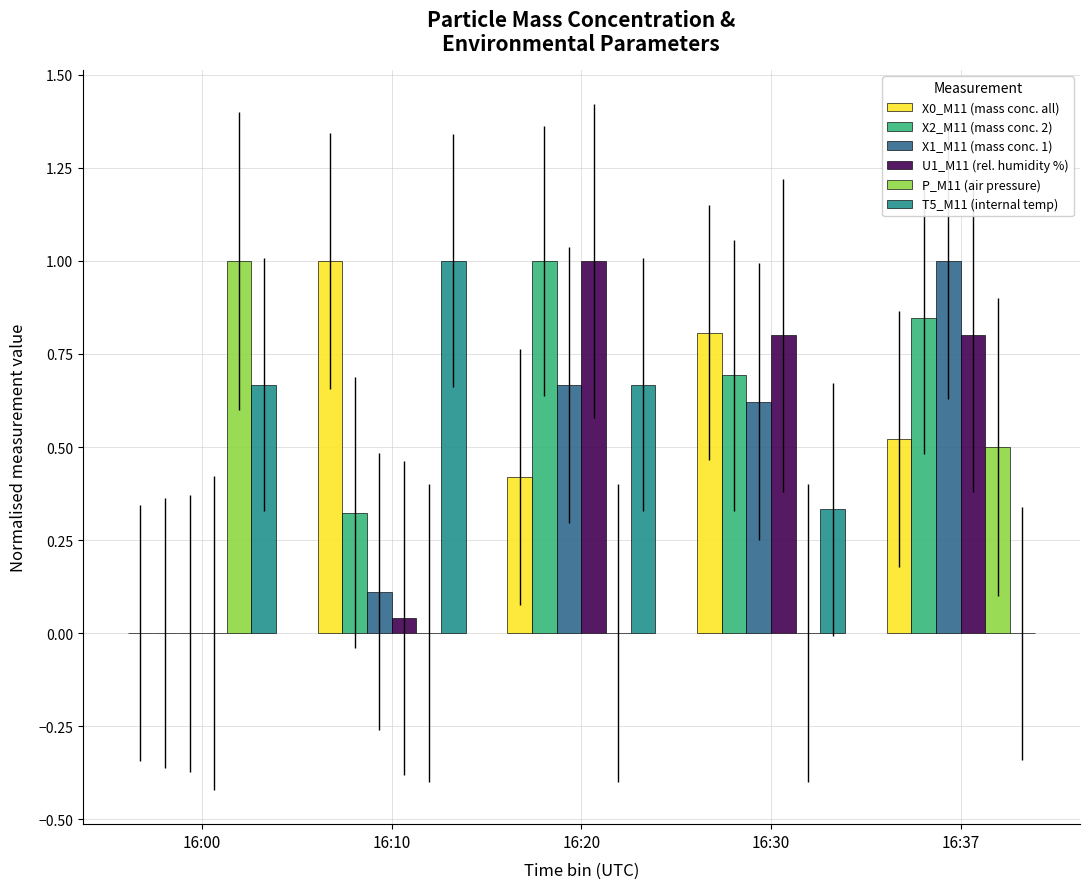

What is the maximum value shown in the chart?

1.0